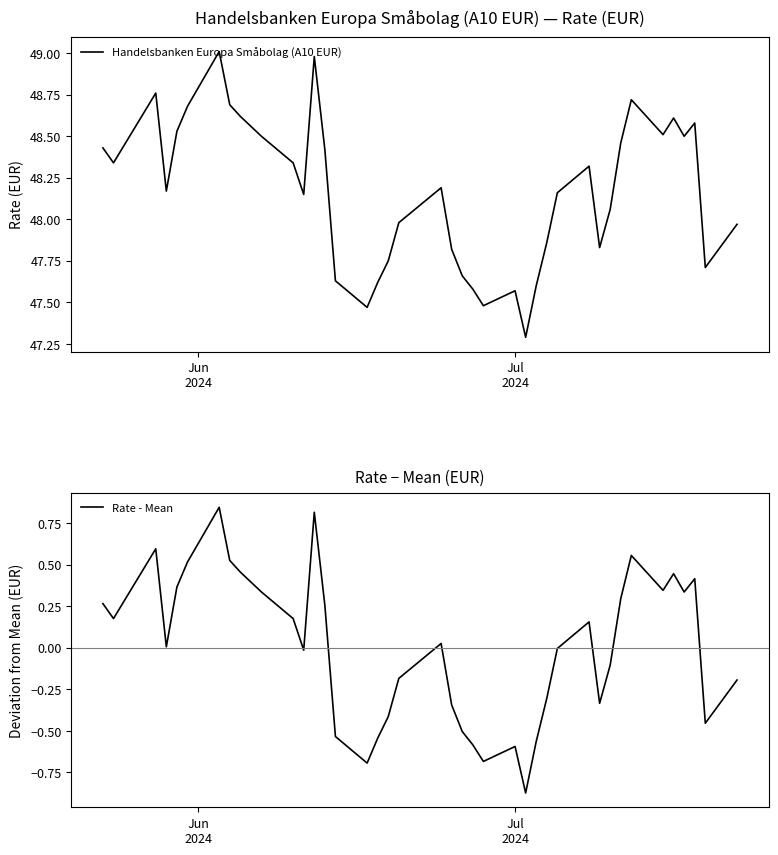

What is the value of the Handelsbanken Europa Småbolag (A10 EUR) point at the 4th from the left?

48.2